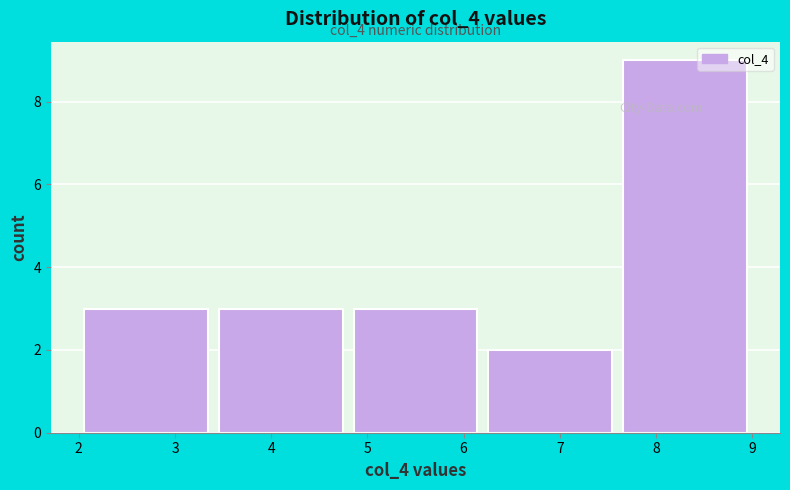

Over which range of the x-axis is the bar tallest?

7.6 to 9.0